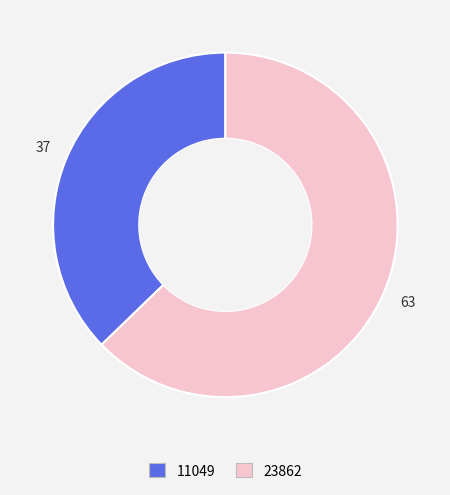

What is the ratio of the value at 23862 to the value at 11049?

1.7